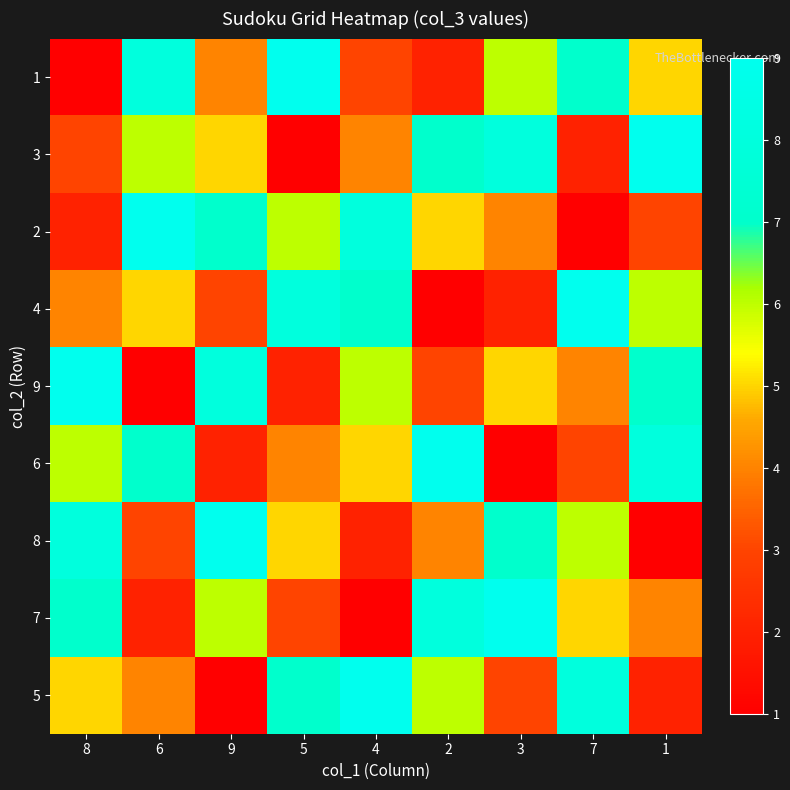

Which category has the lowest value across all series?

8